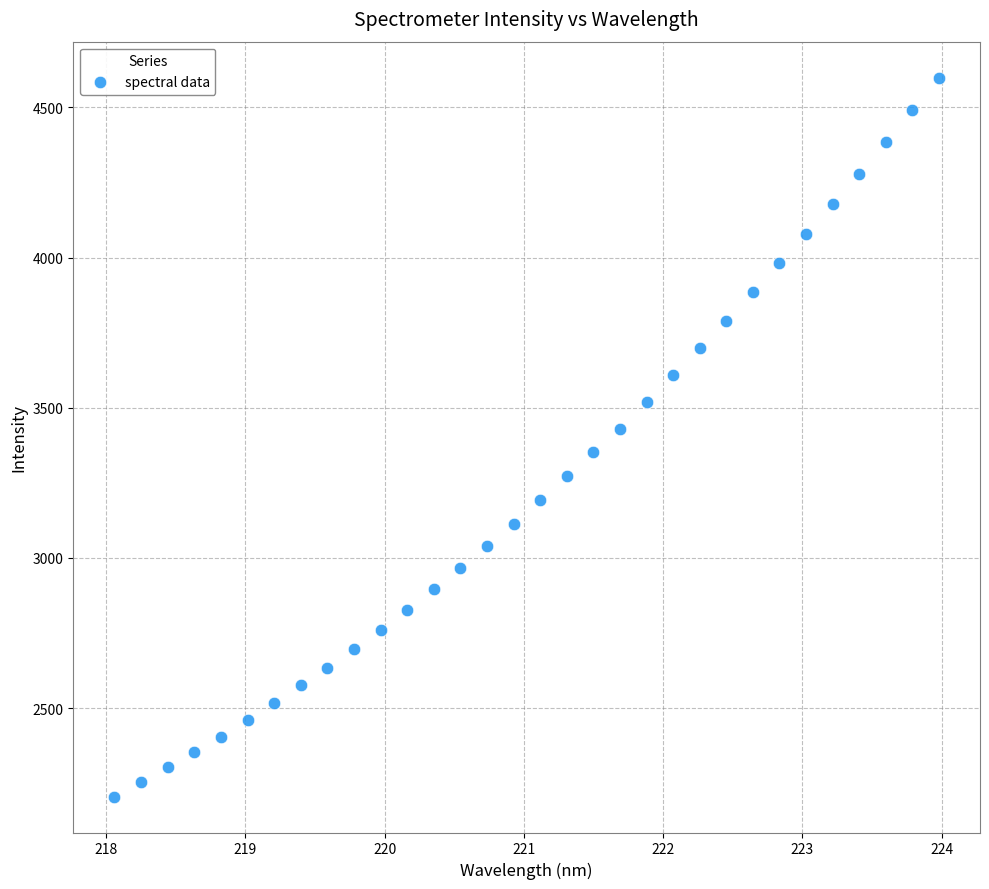

What is the range of X values (max minus min)?

5.9